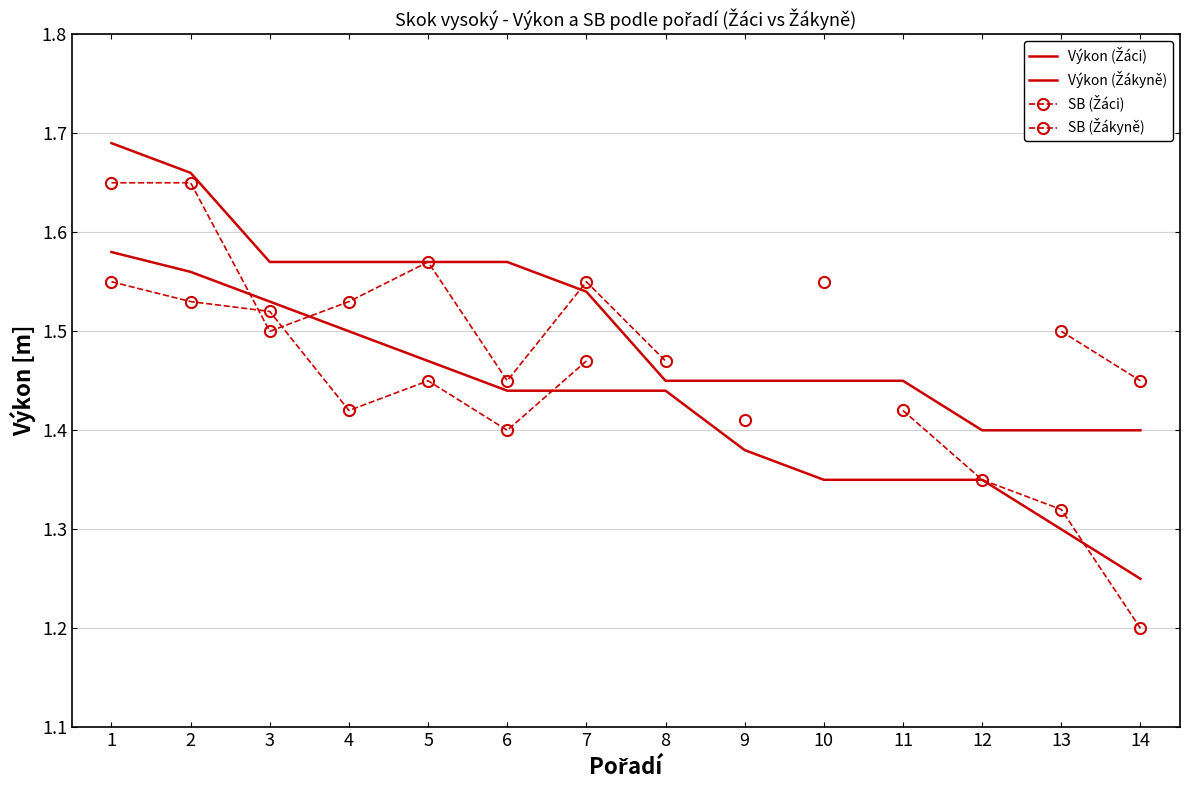

At 7, list the series in order from largest to smallest.

SB (Žáci), Výkon (Žáci), SB (Žákyně), Výkon (Žákyně)